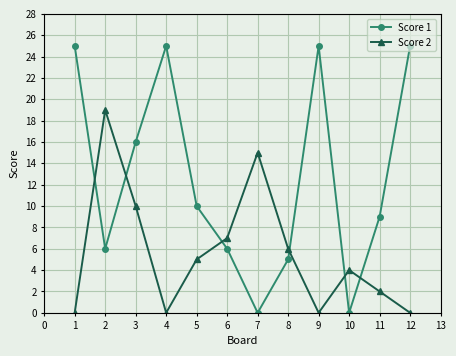

How many data points in Score 2 are less than 5?

6